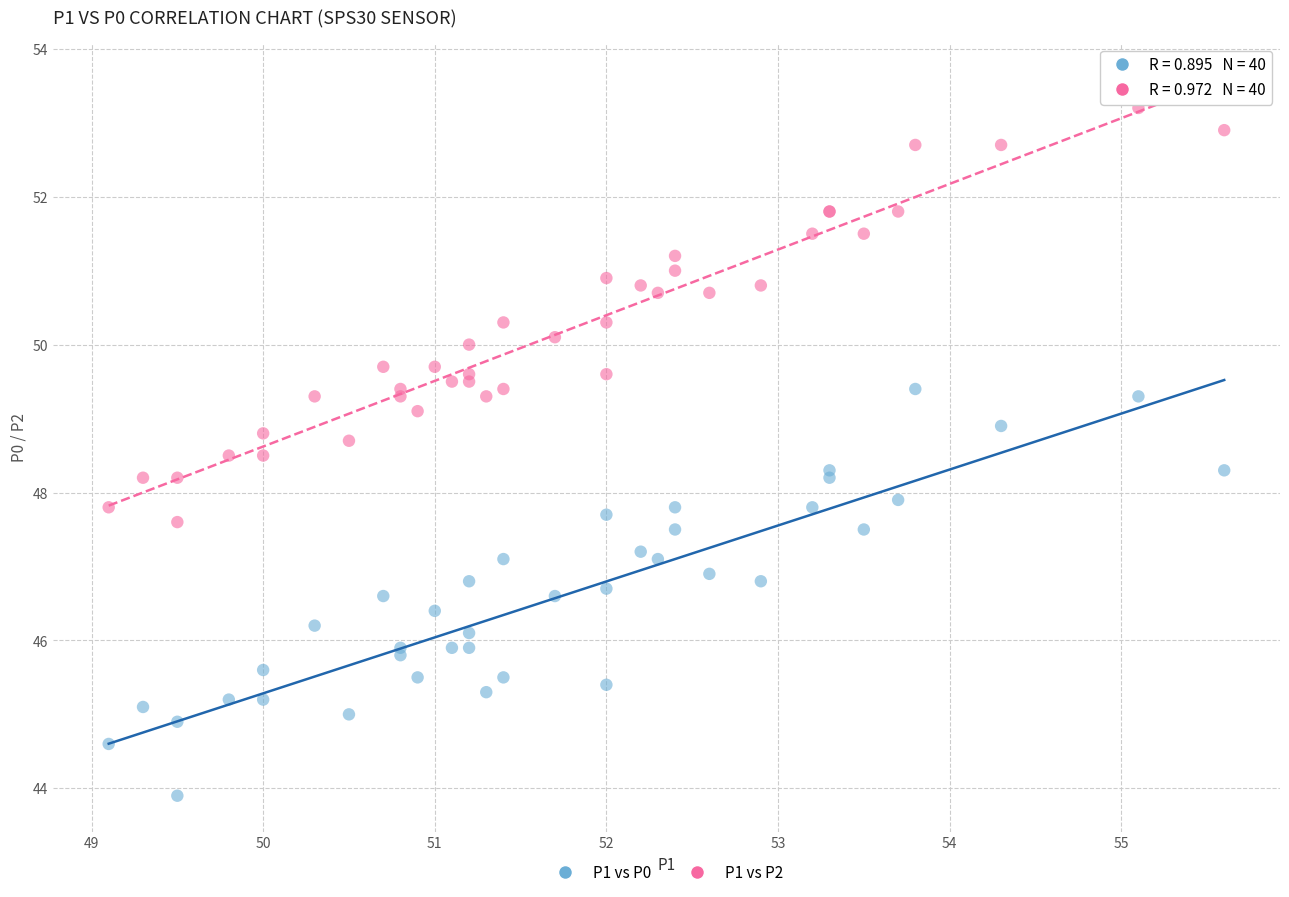

Which series reaches the minimum Y coordinate?

P1 vs P0